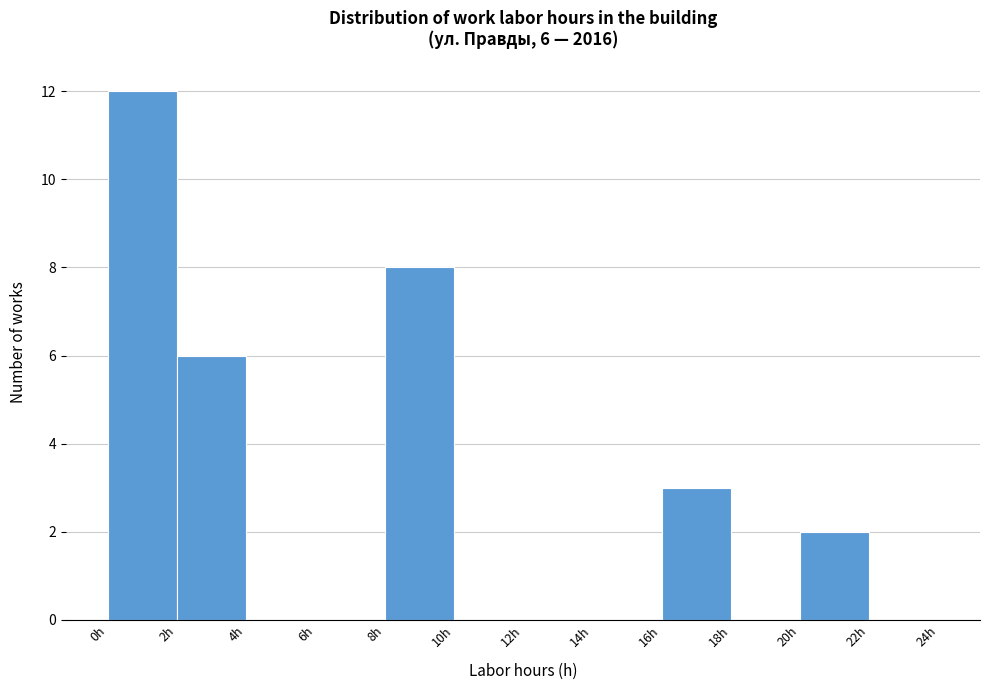

Which range on the x-axis has the tallest bar?

0 to 2